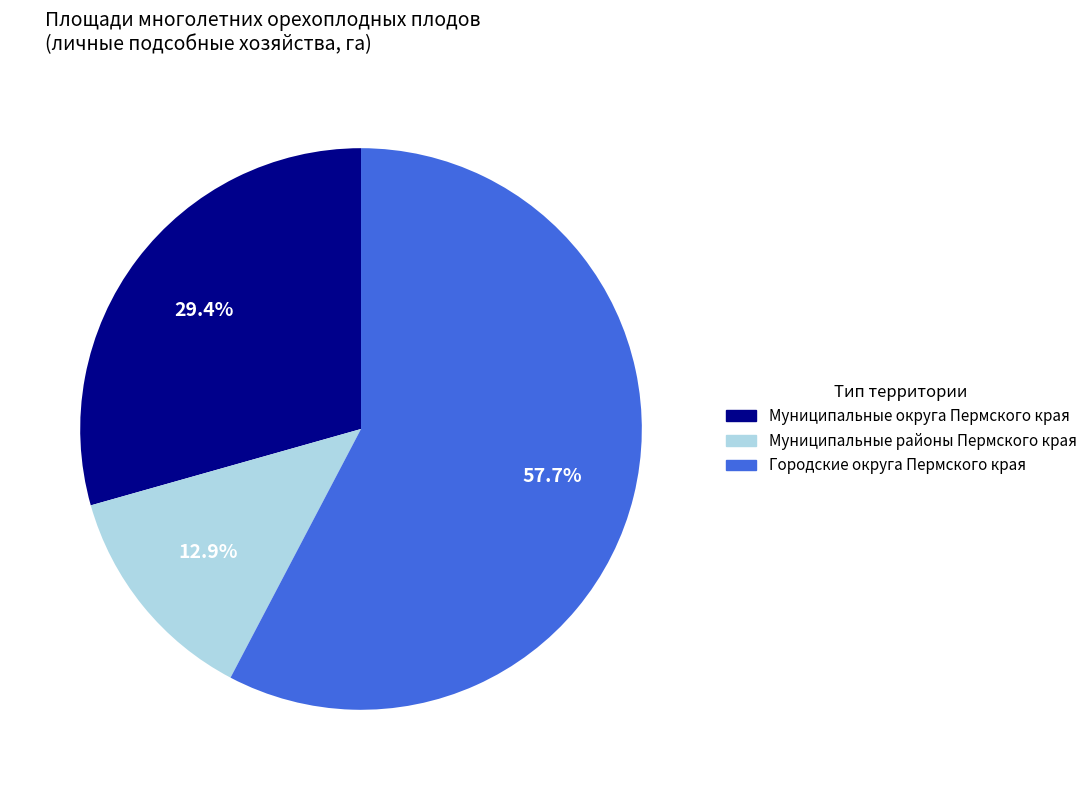

What is the largest slice in the pie chart?

Городские округа Пермского края